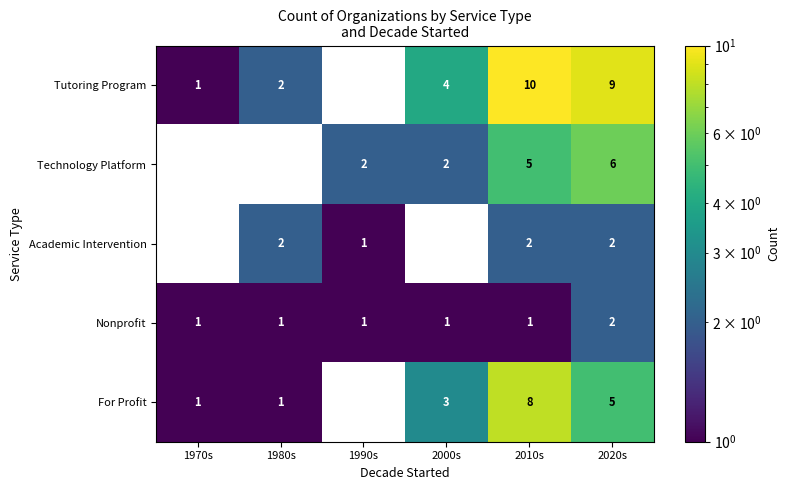

Is it true that Tutoring Program equals 4 at 2000s?

True